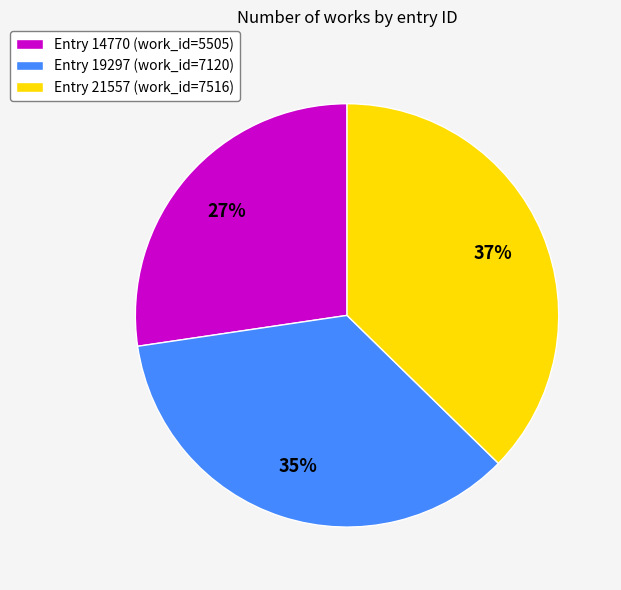

To the nearest percent, what is the average slice percentage?

33%